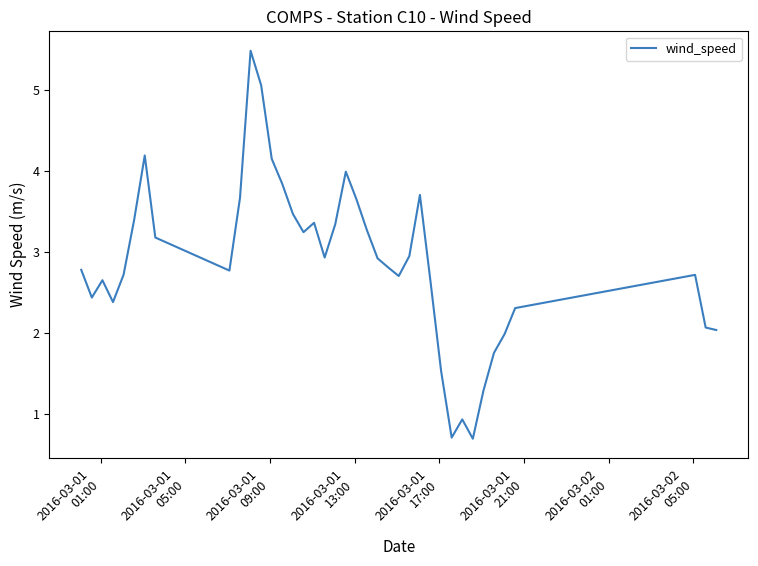

What is the smallest value displayed?

0.7